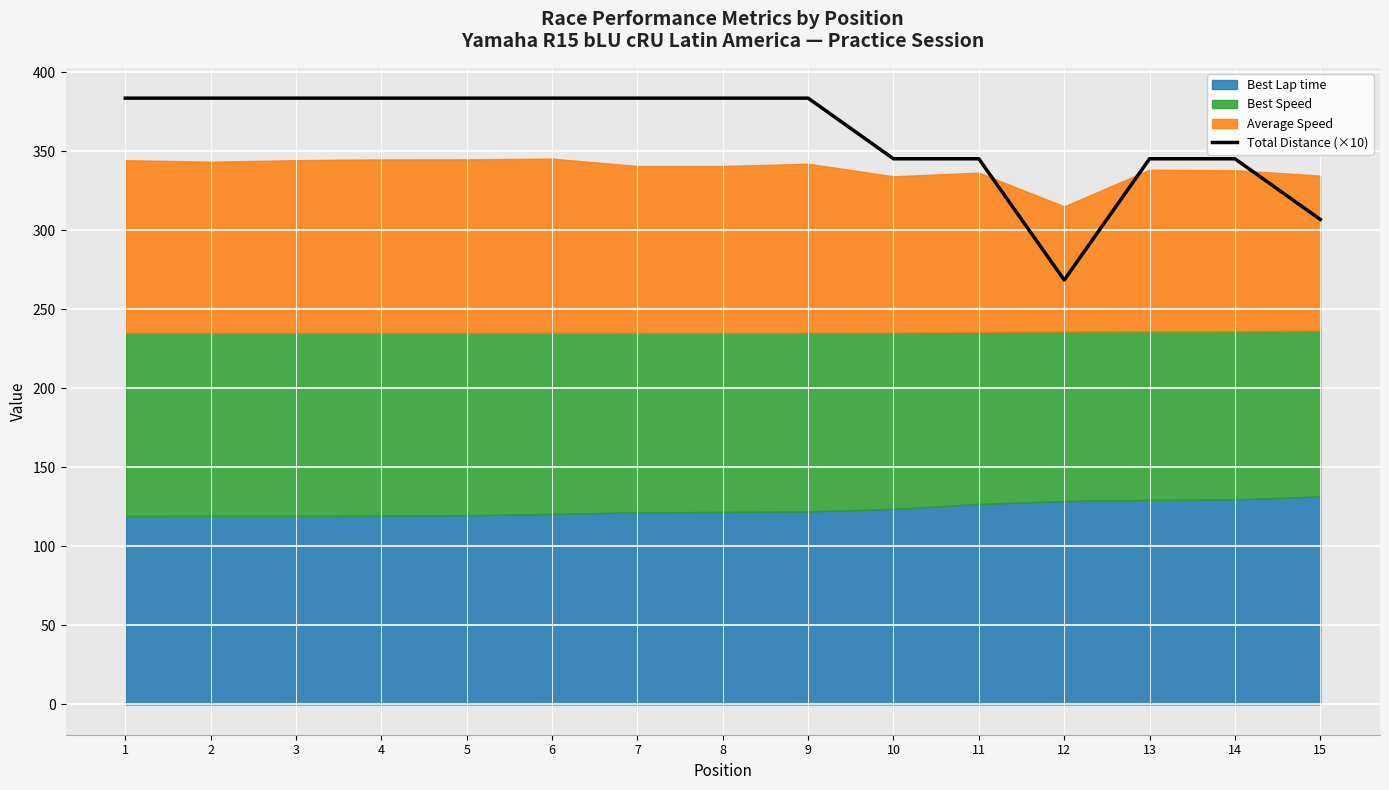

How many values exceed 383?

9